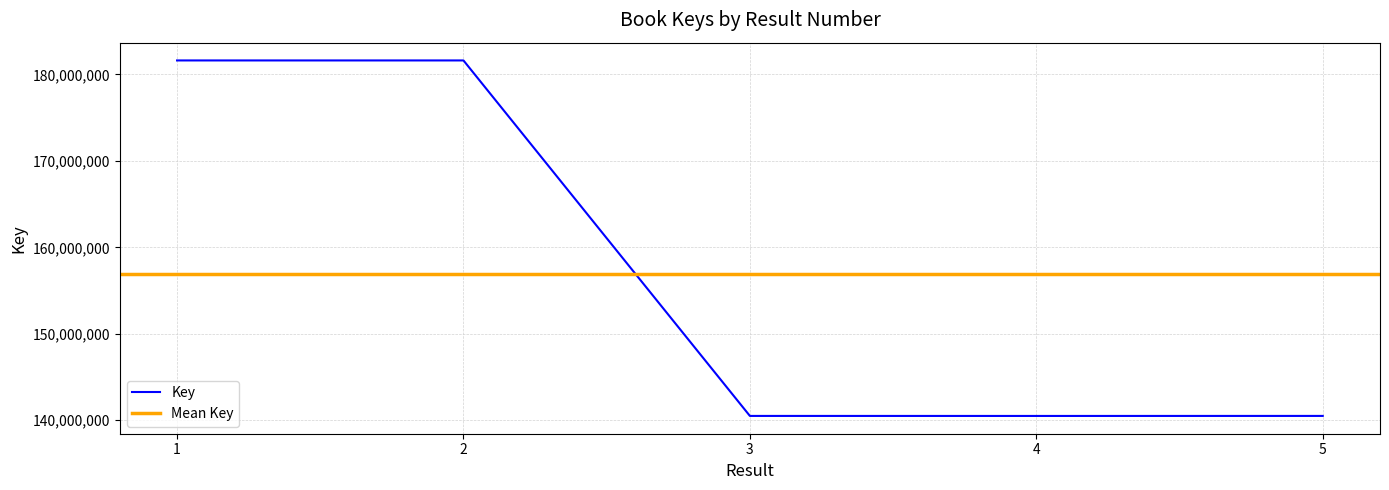

At which category does the chart reach its minimum across all series?

4